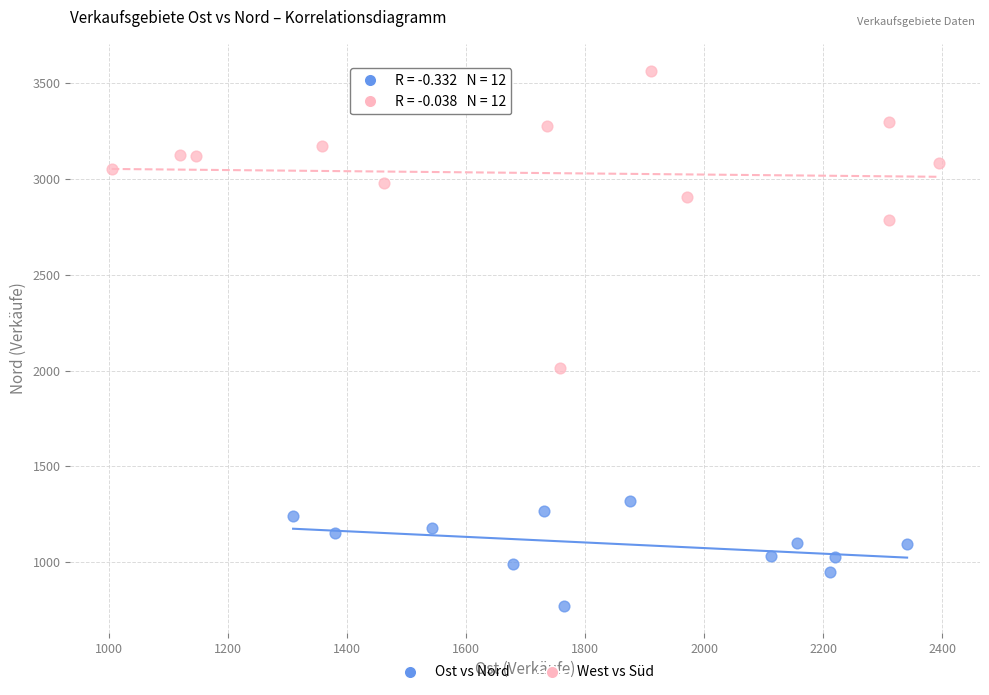

Which series reaches the minimum Y coordinate?

Ost vs Nord